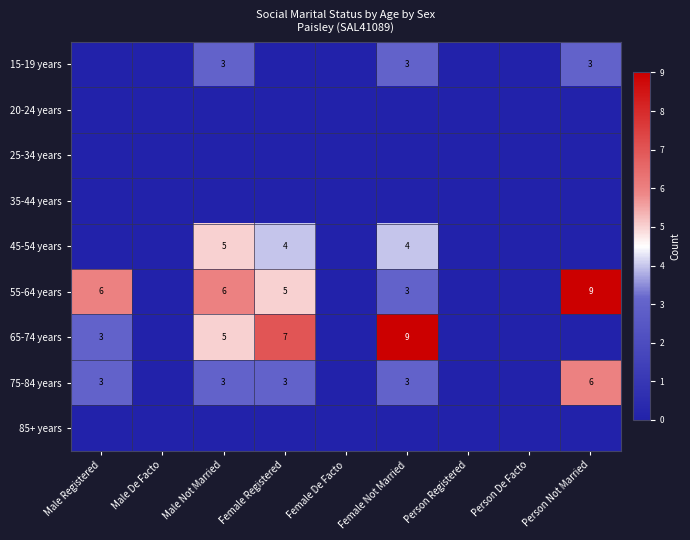

Which has a higher value, Person Registered or Female De Facto?

Person Registered